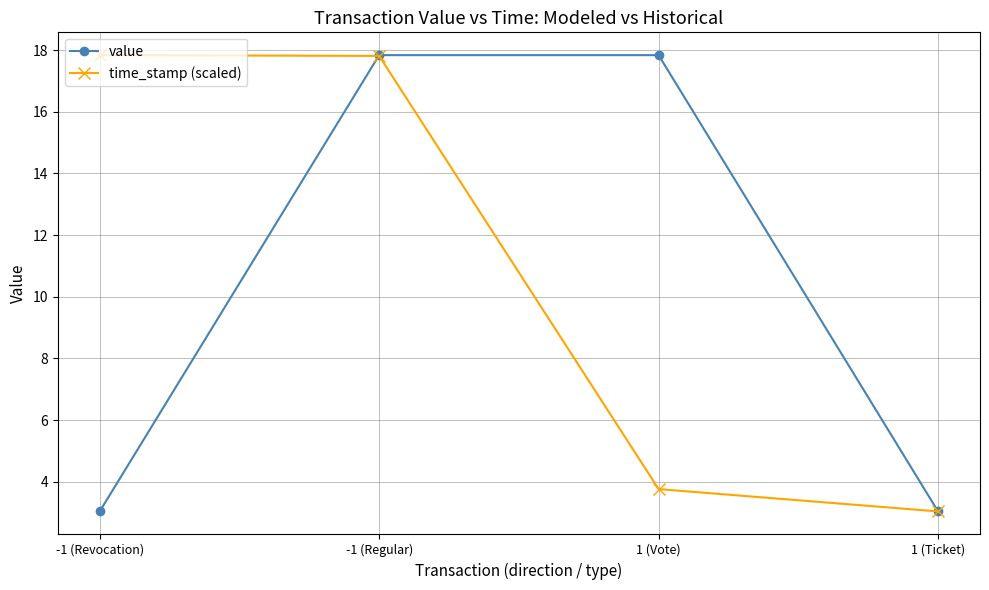

Reading right to left, transcribe all the data shown in this chart.

value: 3.0	17.8	17.8	3.0
time_stamp (scaled): 3.0	3.8	17.8	17.8